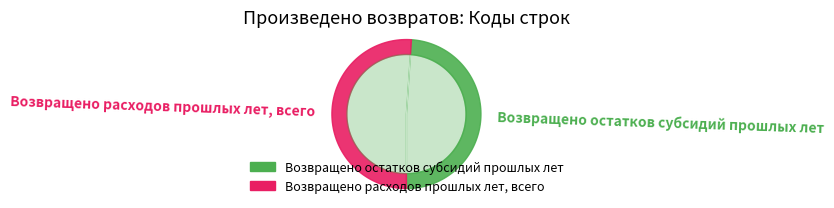

To the nearest percent, what portion does Возвращено расходов прошлых лет, всего represent?

51%